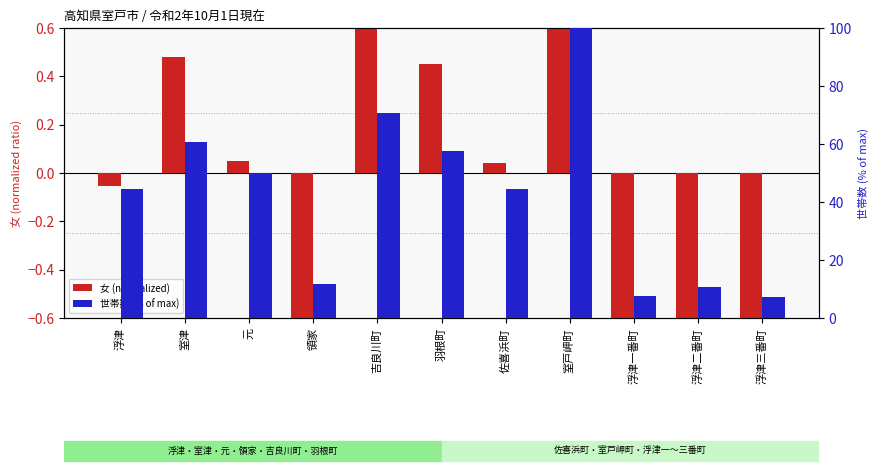

How many data points in 女 (normalized) are less than 0?

5